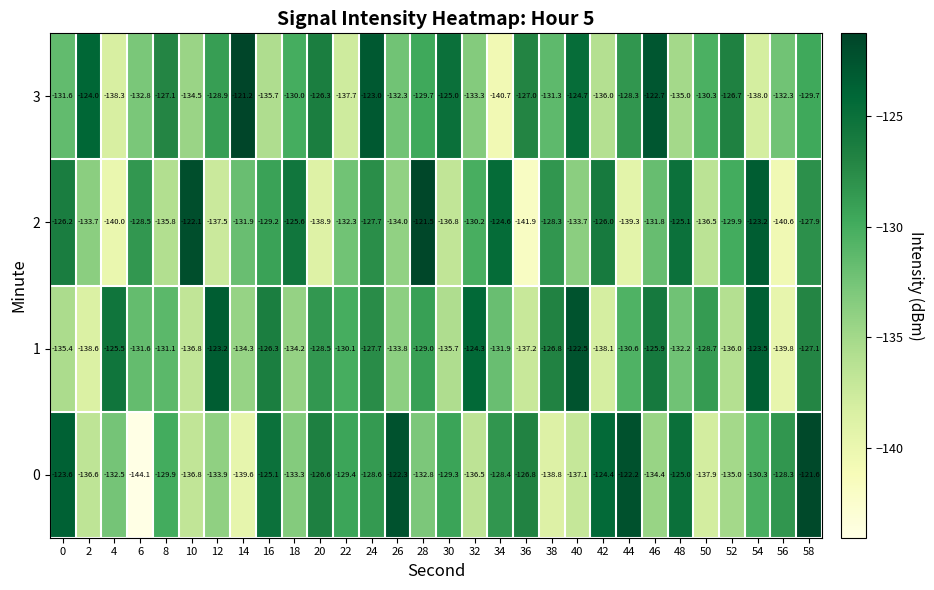

What is the spread (max minus min) of values at 46?

11.7